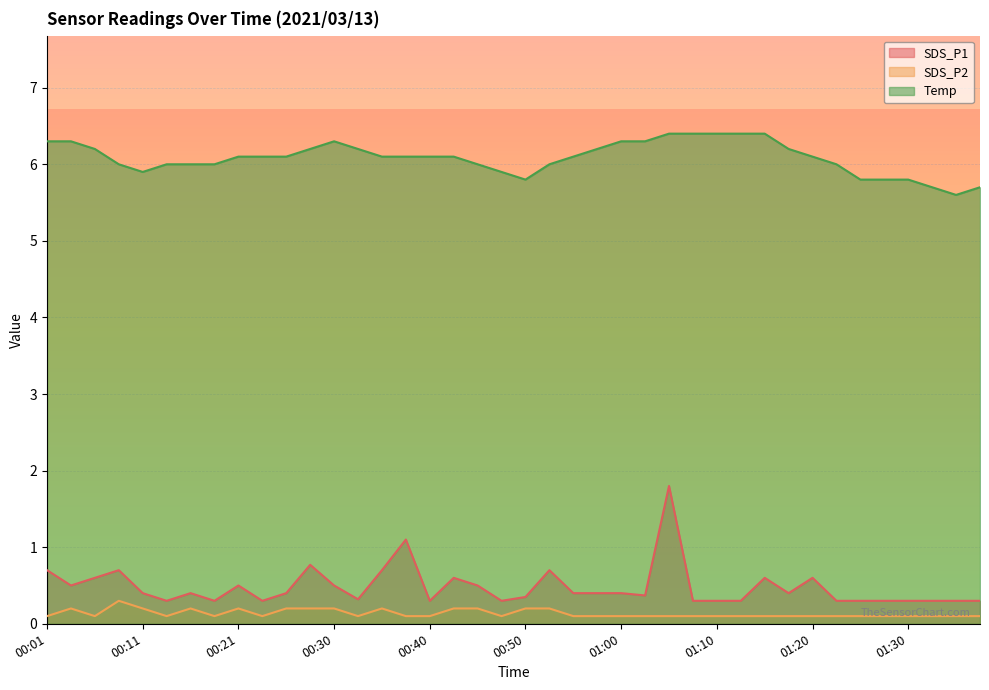

Reading left to right, list all the values displayed in this chart.

SDS_P1: 00:01=0.7	00:04=0.5	00:06=0.6	00:08=0.7	00:11=0.4	00:13=0.3	00:16=0.4	00:18=0.3	00:21=0.5	00:23=0.3	00:26=0.4	00:28=0.8	00:30=0.5	00:33=0.3	00:35=0.7	00:38=1.1	00:40=0.3	00:43=0.6	00:45=0.5	00:48=0.3	00:50=0.3	00:53=0.7	00:55=0.4	00:58=0.4	01:00=0.4	01:02=0.4	01:05=1.8	01:07=0.3	01:10=0.3	01:12=0.3	01:15=0.6	01:17=0.4	01:20=0.6	01:22=0.3	01:25=0.3	01:27=0.3	01:30=0.3	01:32=0.3	01:34=0.3	01:37=0.3
SDS_P2: 00:01=0.1	00:04=0.2	00:06=0.1	00:08=0.3	00:11=0.2	00:13=0.1	00:16=0.2	00:18=0.1	00:21=0.2	00:23=0.1	00:26=0.2	00:28=0.2	00:30=0.2	00:33=0.1	00:35=0.2	00:38=0.1	00:40=0.1	00:43=0.2	00:45=0.2	00:48=0.1	00:50=0.2	00:53=0.2	00:55=0.1	00:58=0.1	01:00=0.1	01:02=0.1	01:05=0.1	01:07=0.1	01:10=0.1	01:12=0.1	01:15=0.1	01:17=0.1	01:20=0.1	01:22=0.1	01:25=0.1	01:27=0.1	01:30=0.1	01:32=0.1	01:34=0.1	01:37=0.1
Temp: 00:01=6.3	00:04=6.3	00:06=6.2	00:08=6.0	00:11=5.9	00:13=6.0	00:16=6.0	00:18=6.0	00:21=6.1	00:23=6.1	00:26=6.1	00:28=6.2	00:30=6.3	00:33=6.2	00:35=6.1	00:38=6.1	00:40=6.1	00:43=6.1	00:45=6.0	00:48=5.9	00:50=5.8	00:53=6.0	00:55=6.1	00:58=6.2	01:00=6.3	01:02=6.3	01:05=6.4	01:07=6.4	01:10=6.4	01:12=6.4	01:15=6.4	01:17=6.2	01:20=6.1	01:22=6.0	01:25=5.8	01:27=5.8	01:30=5.8	01:32=5.7	01:34=5.6	01:37=5.7